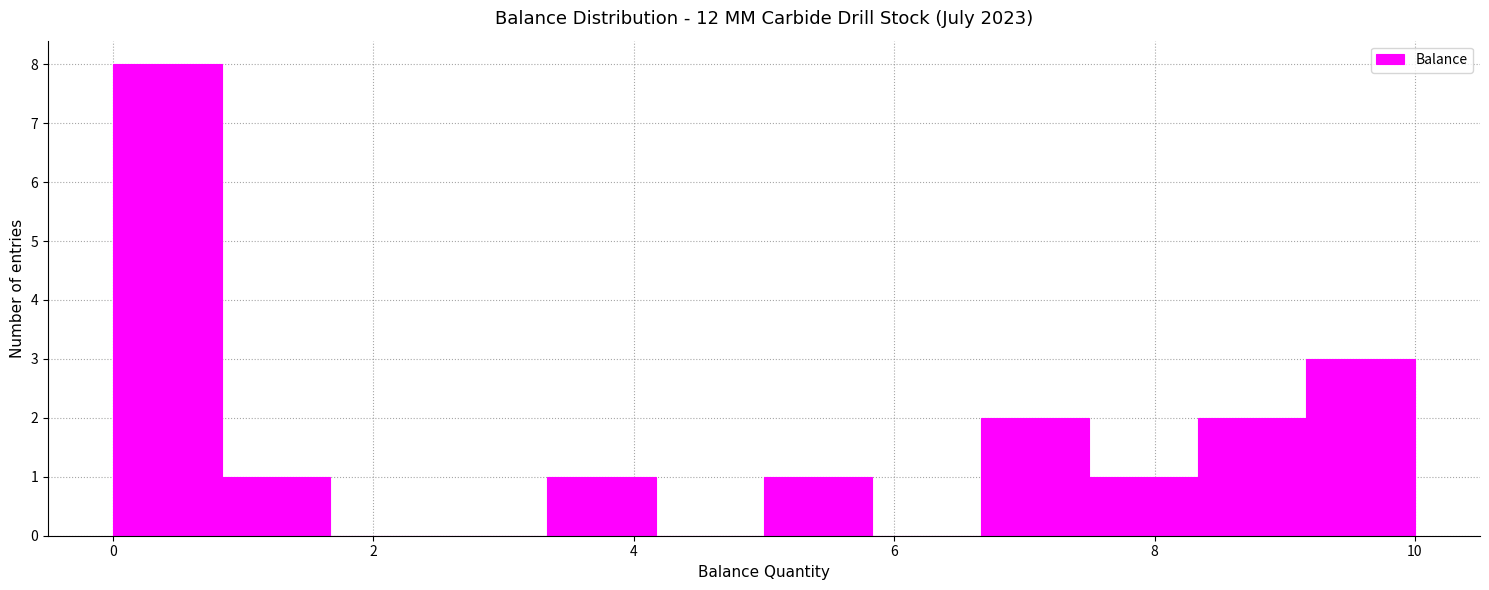

Reading left to right, transcribe this chart: for each bar, give the range it covers on the x-axis and its height. Neither the bar edges nor the heights are printed on the chart, so give them approximately, as read against the axes.

0.0 to 0.8: 8
0.8 to 1.6: 1
1.6 to 2.6: 0
2.6 to 3.4: 0
3.4 to 4.2: 1
4.2 to 5.0: 0
5.0 to 5.8: 1
5.8 to 6.6: 0
6.6 to 7.6: 2
7.6 to 8.4: 1
8.4 to 9.2: 2
9.2 to 10.0: 3